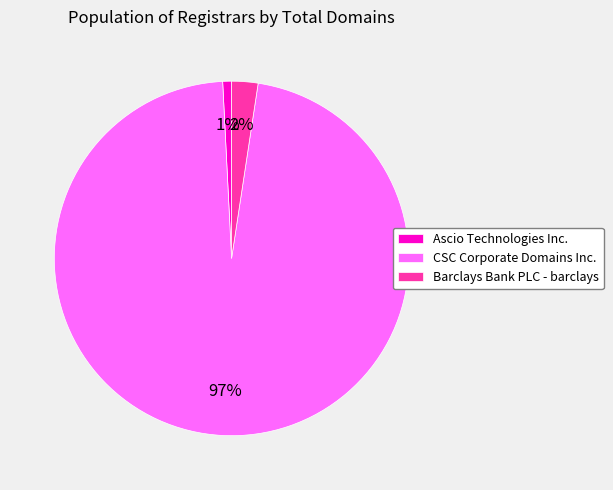

To the nearest percent, what is the difference between the CSC Corporate Domains Inc. and Ascio Technologies Inc. slice percentages?

96%